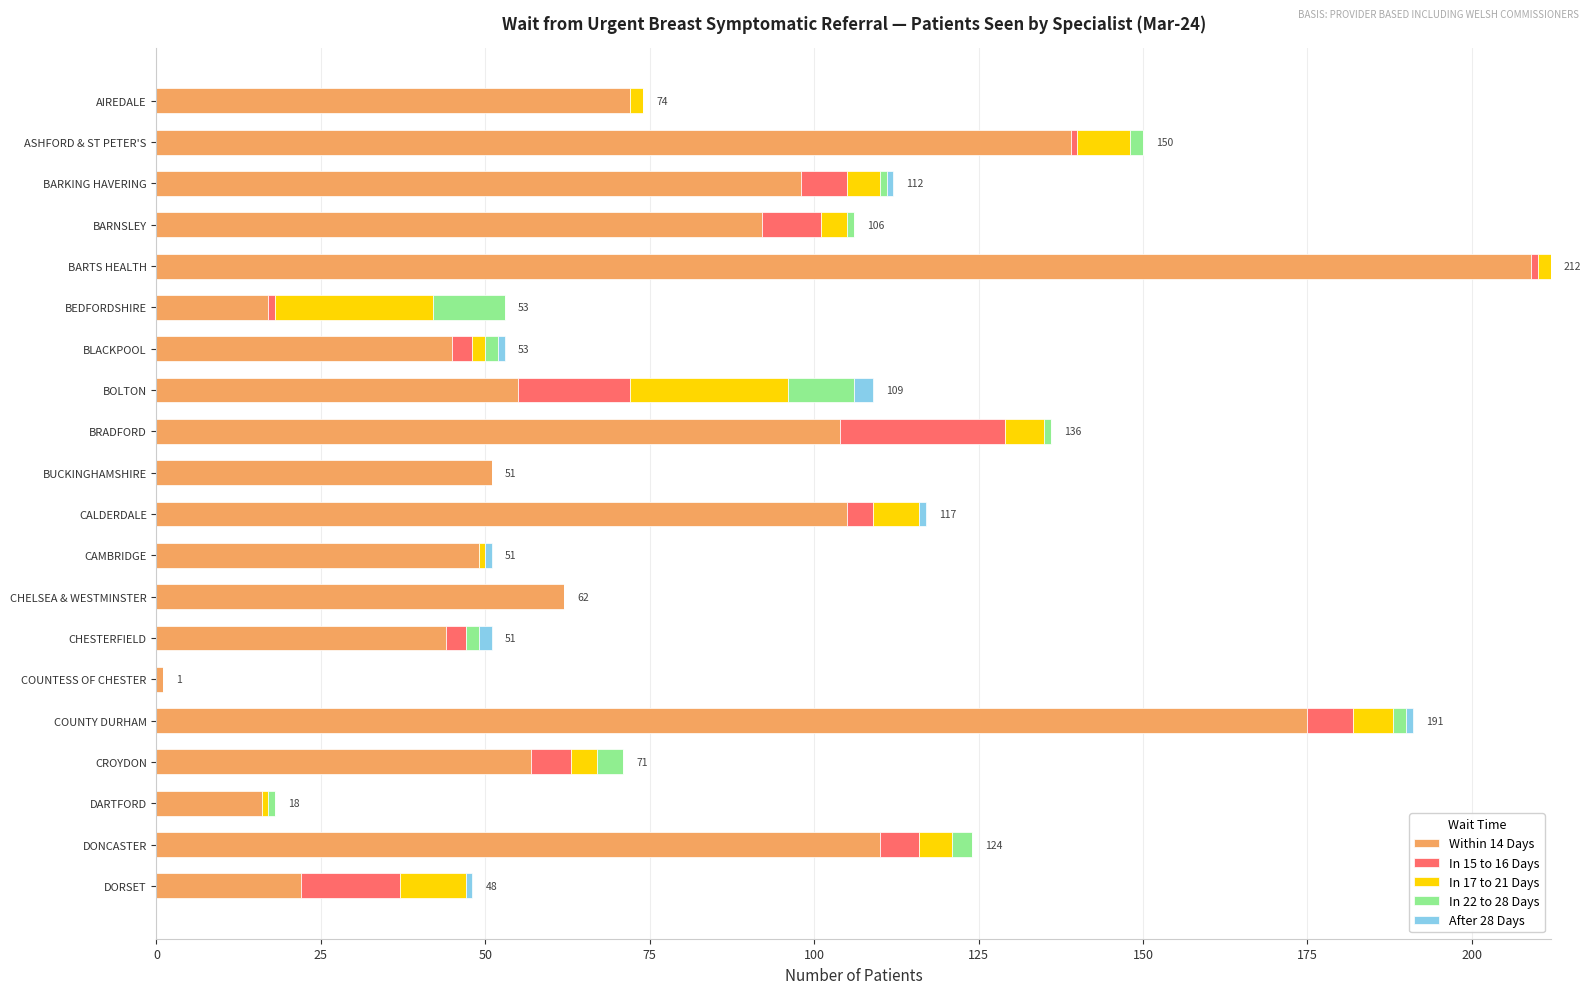

Which category has the highest value in the Within 14 Days series?

BARTS HEALTH